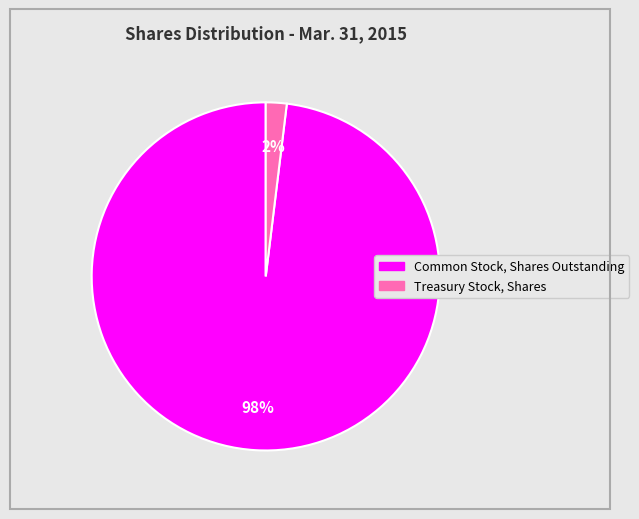

What is the majority slice?

Common Stock, Shares Outstanding